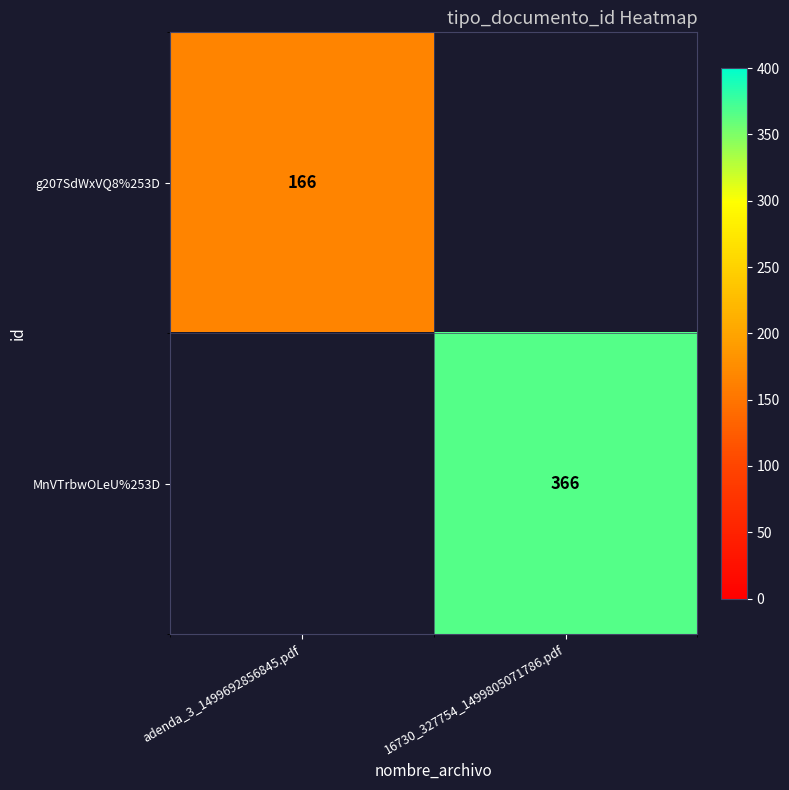

The value of MnVTrbwOLeU%253D at 16730_327754_1499805071786.pdf is 500. True or false?

False